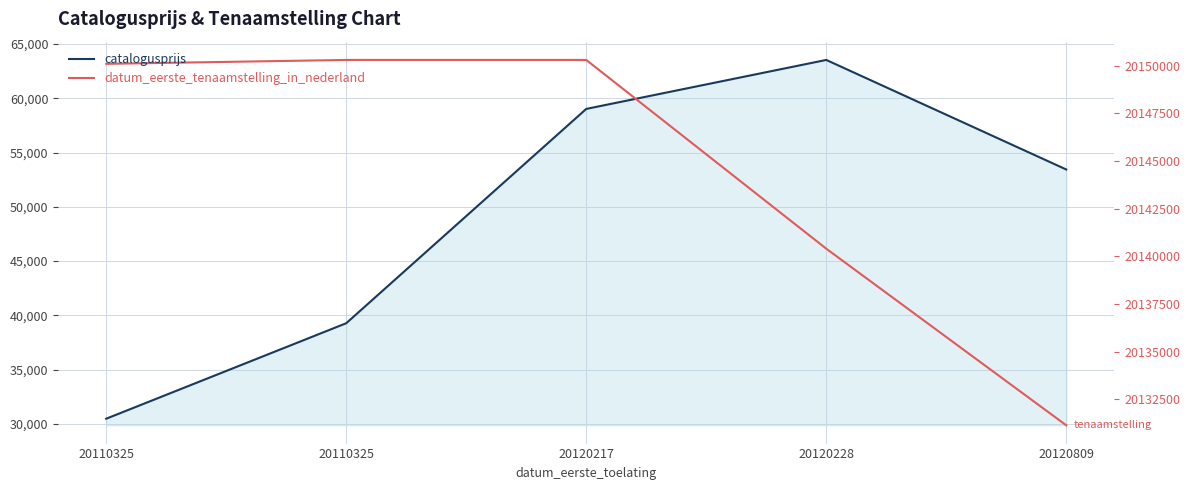

Reading left to right, list all the values displayed in this chart.

catalogusprijs: 30479	39275	59019	63531	53437
datum_eerste_tenaamstelling_in_nederland: 20150106	20150311	20150311	20140401	20131128